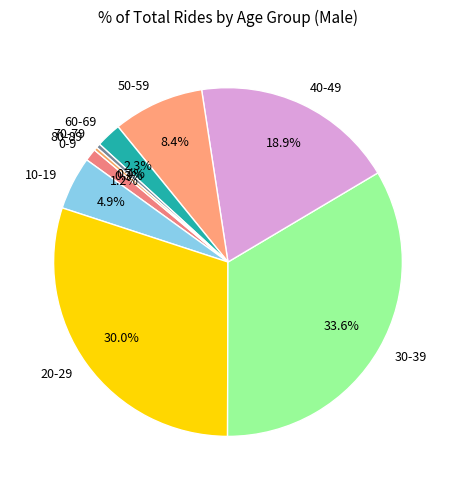

How many segments does this pie chart have?

9